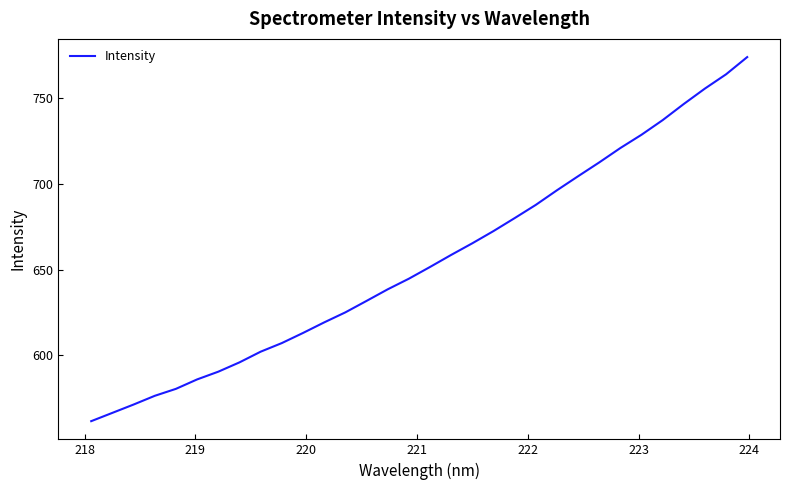

What is the difference between the maximum and minimum values?

212.2